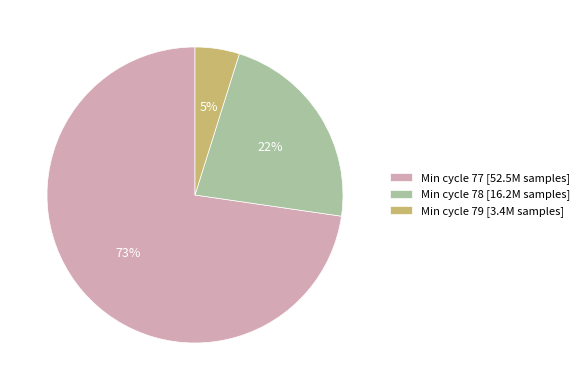

What is the smallest slice in the pie chart?

Min cycle 79 [3.4M samples]